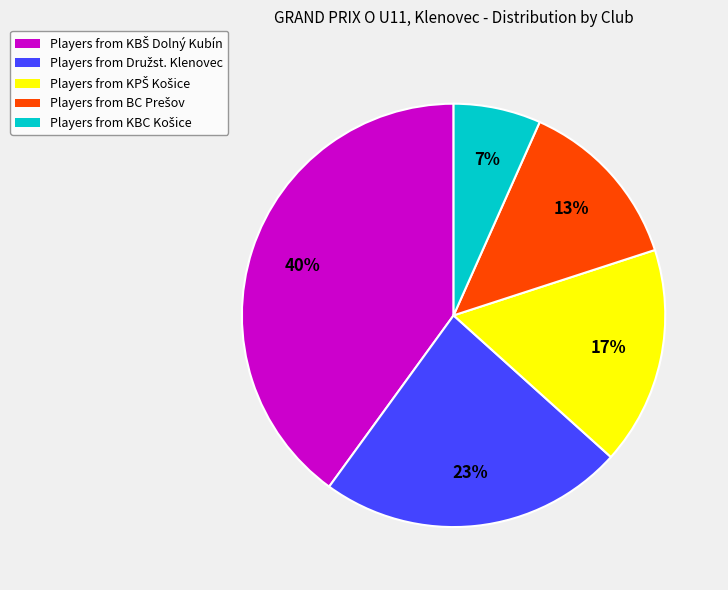

To the nearest percent, what is the average slice percentage?

20%